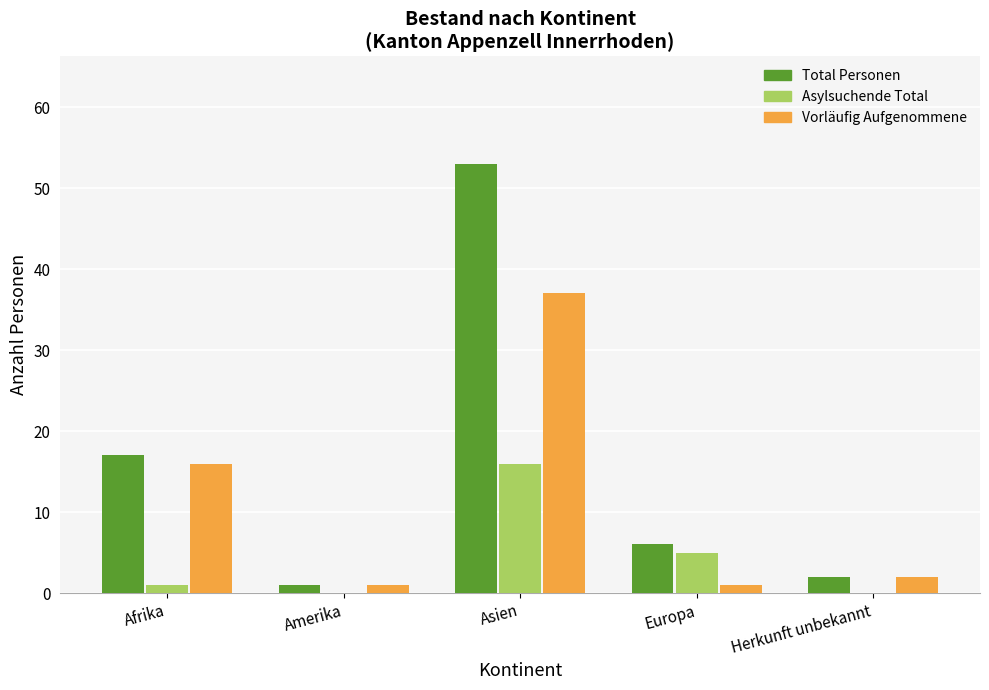

Is it true that Total Personen equals 53 at Asien?

True